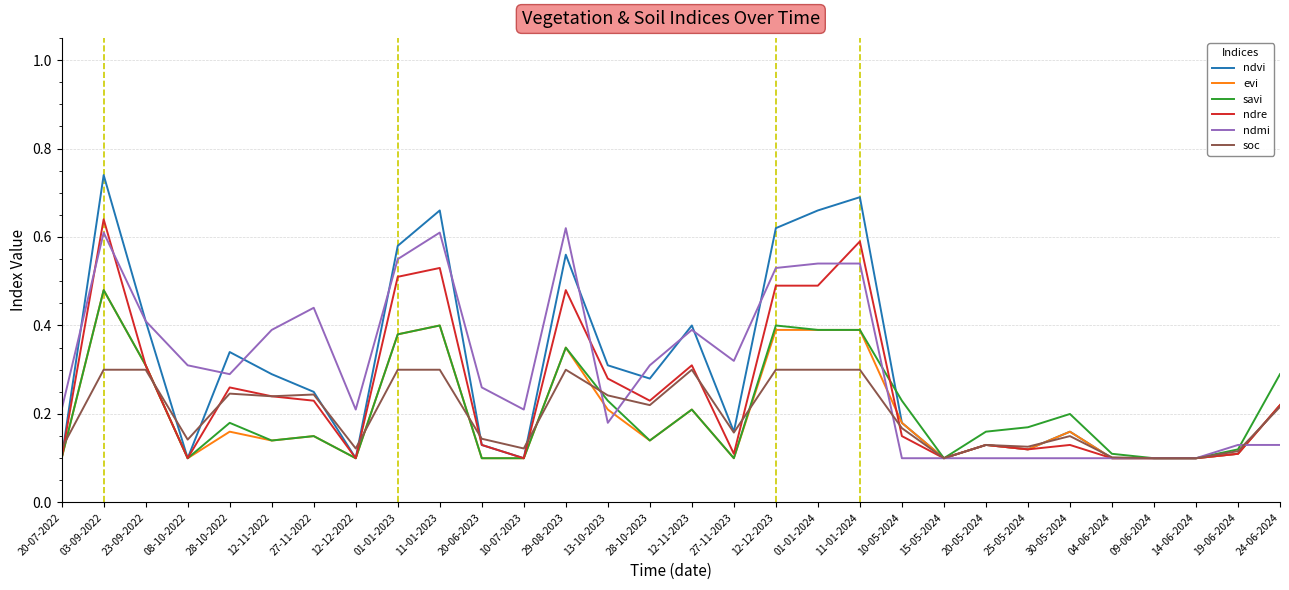

The soc series shows 0.1 at 13-10-2023. True or false?

False